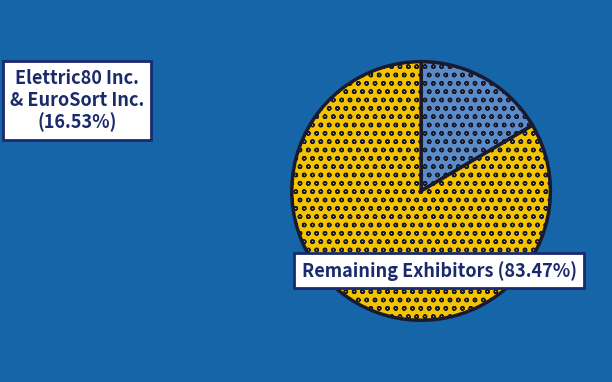

Is there any slice that represents more than half of the pie?

Yes